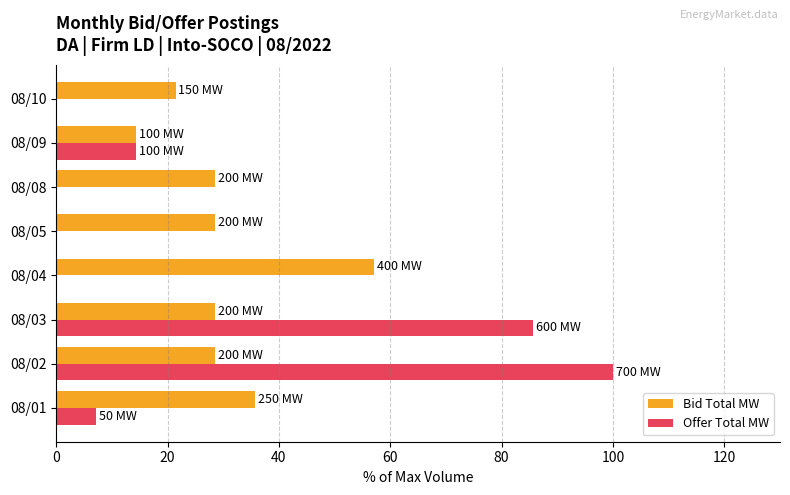

Which series changed the most between 08/02 and 08/03?

Offer Total MW